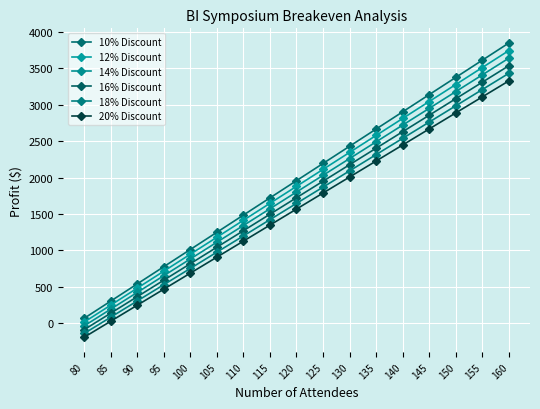

How many lines are shown in the chart?

6